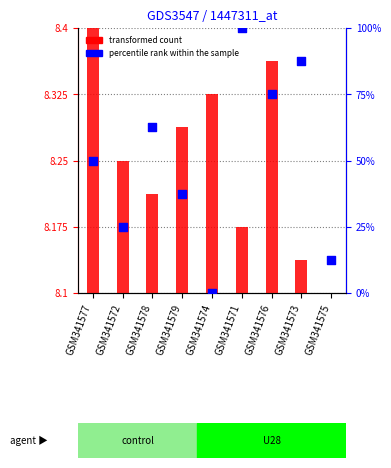

Which series contains the lowest Y value?

transformed count